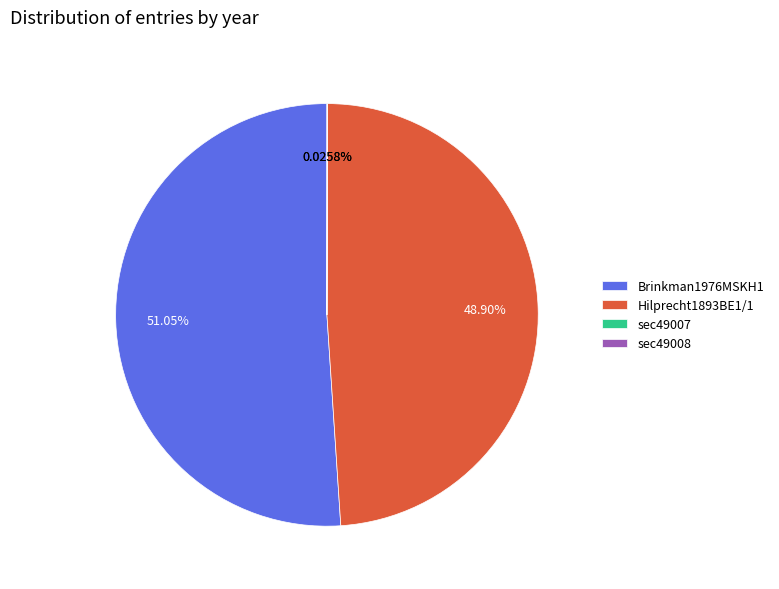

Is there a majority slice in this chart?

Yes